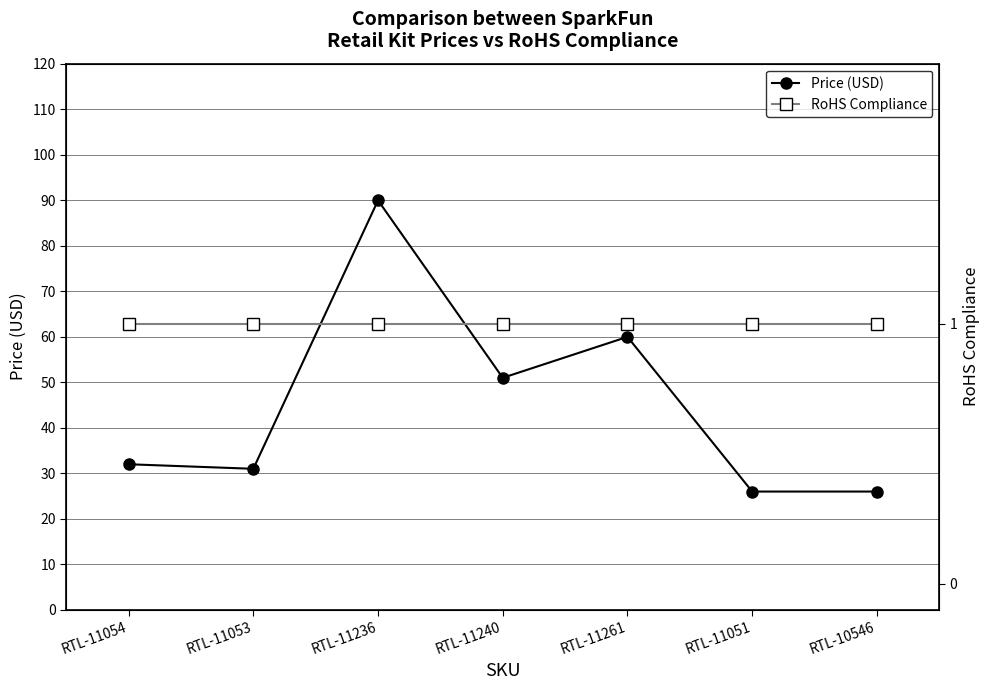

What is the value of the RoHS Compliance point at the 4th from the left?

1.0